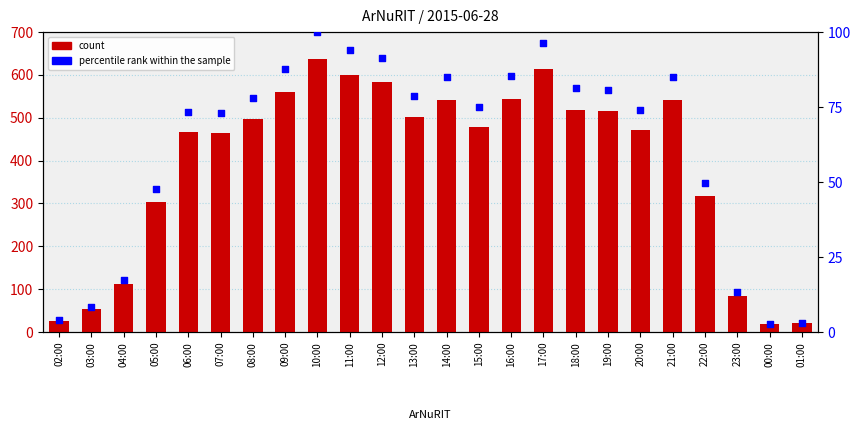

At which category is the sum across all series the highest?

10:00